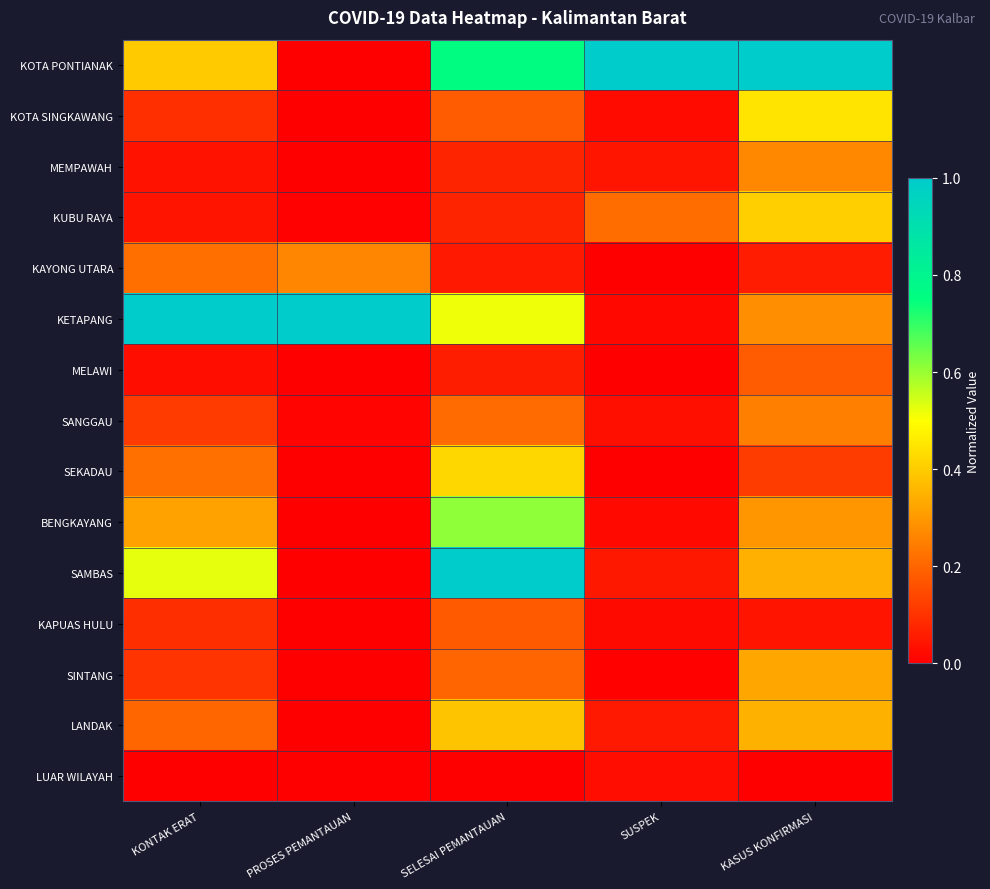

Reading right to left, list all the values displayed in this chart.

KOTA PONTIANAK: KASUS KONFIRMASI=1.0	SUSPEK=1.0	SELESAI PEMANTAUAN=0.8	PROSES PEMANTAUAN=0.0	KONTAK ERAT=0.4
KOTA SINGKAWANG: KASUS KONFIRMASI=0.4	SUSPEK=0.0	SELESAI PEMANTAUAN=0.2	PROSES PEMANTAUAN=0.0	KONTAK ERAT=0.1
MEMPAWAH: KASUS KONFIRMASI=0.3	SUSPEK=0.0	SELESAI PEMANTAUAN=0.1	PROSES PEMANTAUAN=0.0	KONTAK ERAT=0.0
KUBU RAYA: KASUS KONFIRMASI=0.4	SUSPEK=0.2	SELESAI PEMANTAUAN=0.1	PROSES PEMANTAUAN=0.0	KONTAK ERAT=0.0
KAYONG UTARA: KASUS KONFIRMASI=0.1	SUSPEK=0.0	SELESAI PEMANTAUAN=0.1	PROSES PEMANTAUAN=0.3	KONTAK ERAT=0.2
KETAPANG: KASUS KONFIRMASI=0.3	SUSPEK=0.0	SELESAI PEMANTAUAN=0.5	PROSES PEMANTAUAN=1.0	KONTAK ERAT=1.0
MELAWI: KASUS KONFIRMASI=0.2	SUSPEK=0.0	SELESAI PEMANTAUAN=0.1	PROSES PEMANTAUAN=0.0	KONTAK ERAT=0.0
SANGGAU: KASUS KONFIRMASI=0.3	SUSPEK=0.0	SELESAI PEMANTAUAN=0.2	PROSES PEMANTAUAN=0.0	KONTAK ERAT=0.1
SEKADAU: KASUS KONFIRMASI=0.1	SUSPEK=0.0	SELESAI PEMANTAUAN=0.4	PROSES PEMANTAUAN=0.0	KONTAK ERAT=0.2
BENGKAYANG: KASUS KONFIRMASI=0.3	SUSPEK=0.0	SELESAI PEMANTAUAN=0.6	PROSES PEMANTAUAN=0.0	KONTAK ERAT=0.3
SAMBAS: KASUS KONFIRMASI=0.3	SUSPEK=0.1	SELESAI PEMANTAUAN=1.0	PROSES PEMANTAUAN=0.0	KONTAK ERAT=0.5
KAPUAS HULU: KASUS KONFIRMASI=0.0	SUSPEK=0.0	SELESAI PEMANTAUAN=0.2	PROSES PEMANTAUAN=0.0	KONTAK ERAT=0.1
SINTANG: KASUS KONFIRMASI=0.3	SUSPEK=0.0	SELESAI PEMANTAUAN=0.2	PROSES PEMANTAUAN=0.0	KONTAK ERAT=0.1
LANDAK: KASUS KONFIRMASI=0.3	SUSPEK=0.1	SELESAI PEMANTAUAN=0.4	PROSES PEMANTAUAN=0.0	KONTAK ERAT=0.2
LUAR WILAYAH: KASUS KONFIRMASI=0.0	SUSPEK=0.0	SELESAI PEMANTAUAN=0.0	PROSES PEMANTAUAN=0.0	KONTAK ERAT=0.0